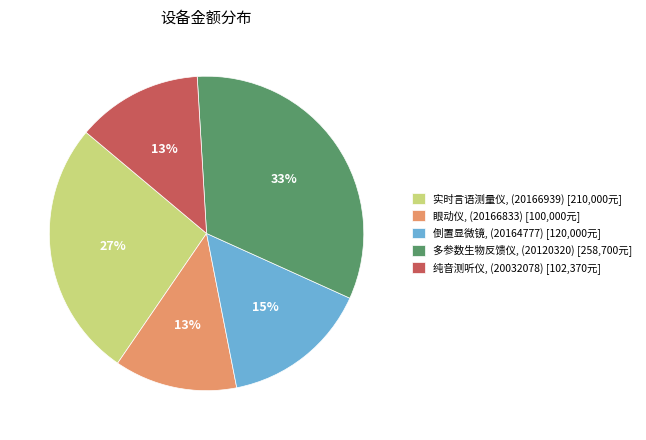

Combined, do 多参数生物反馈仪, (20120320) [258,700元] and 倒置显微镜, (20164777) [120,000元] account for over 50%?

No